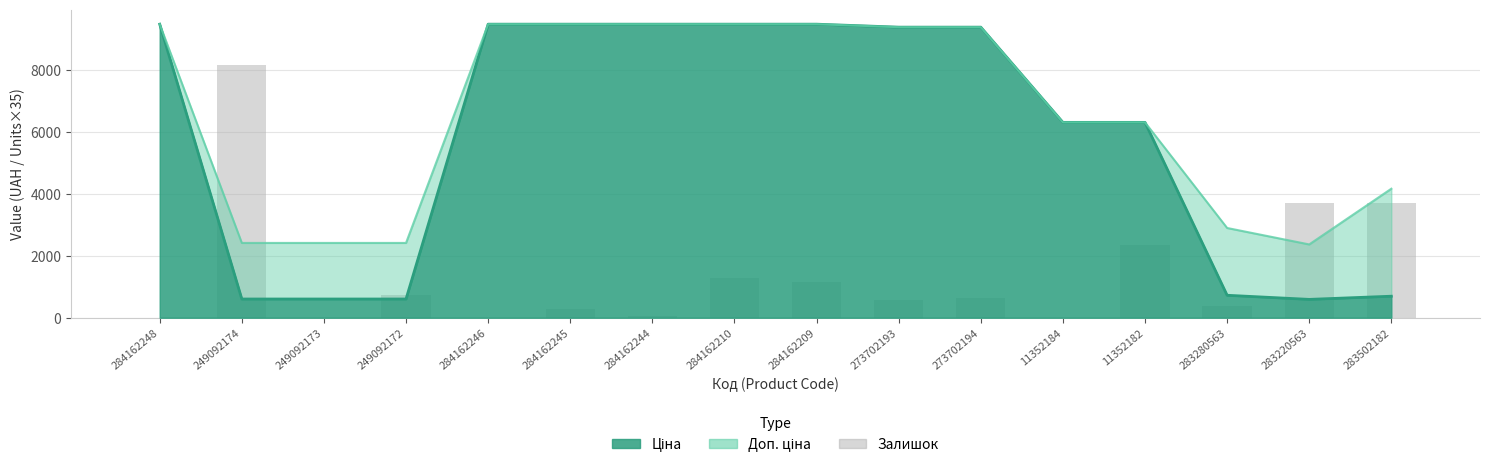

What is the average value?

1439